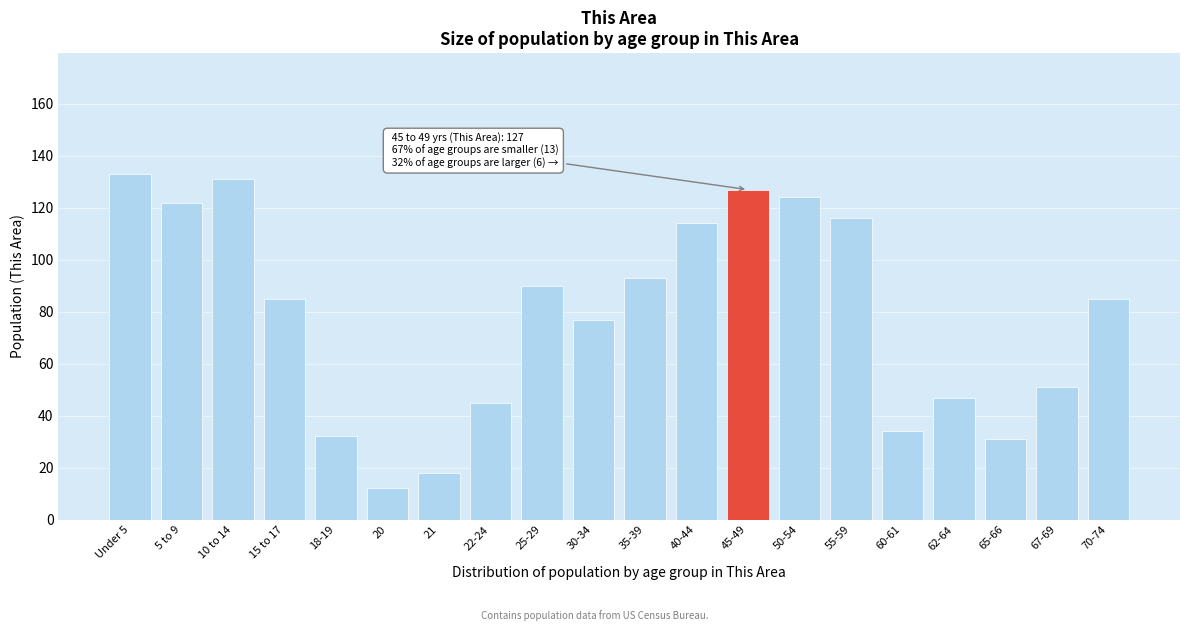

Reading left to right, what are all the values shown in this chart?

133	122	131	85	32	12	18	45	90	77	93	114	127	124	116	34	47	31	51	85